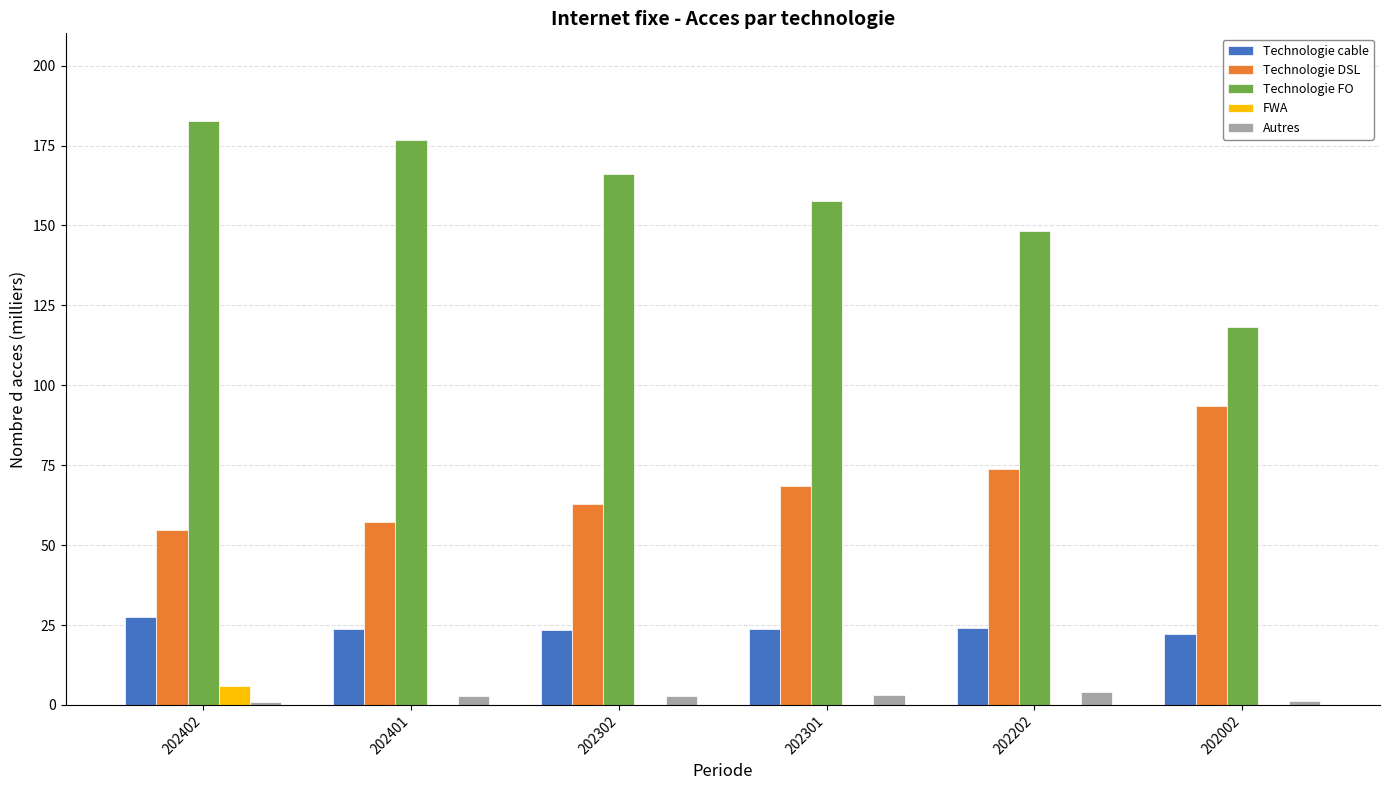

What is the approximate value of Technologie cable at 202202?

24.2